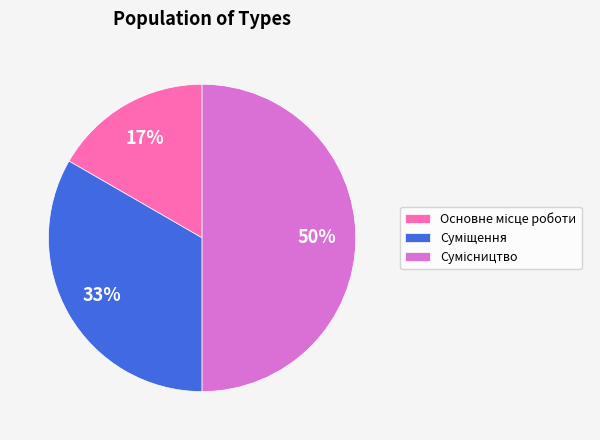

To the nearest percent, what is the difference between the largest and smallest slice percentages?

33%